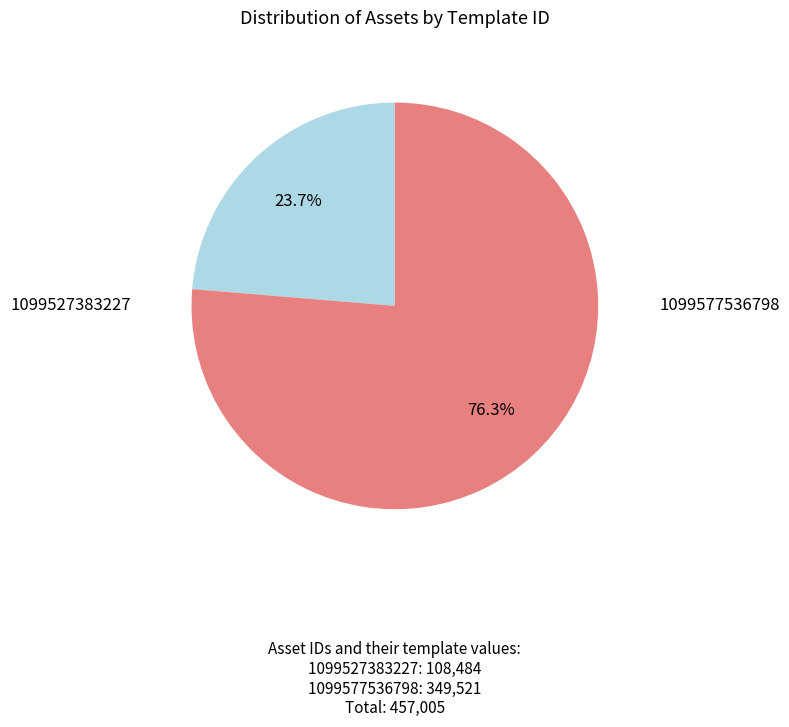

Does any single category account for the majority?

Yes